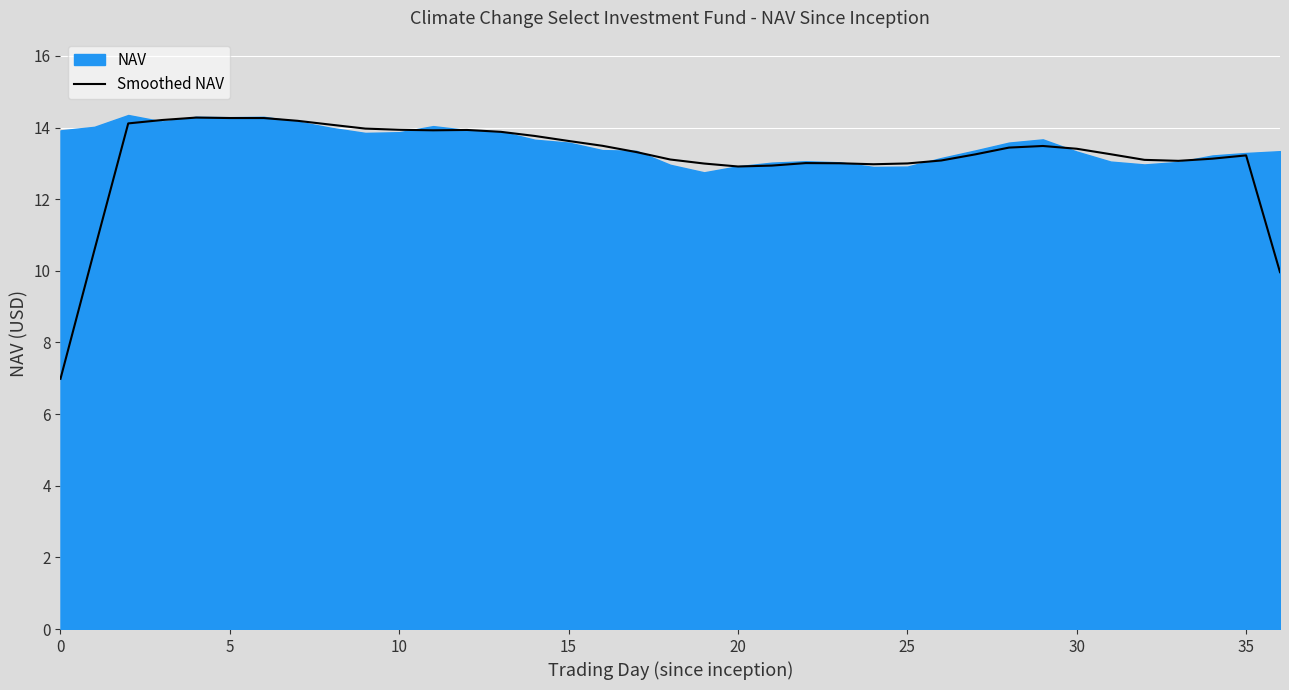

The Smoothed NAV series shows 21.8 at 25. True or false?

False